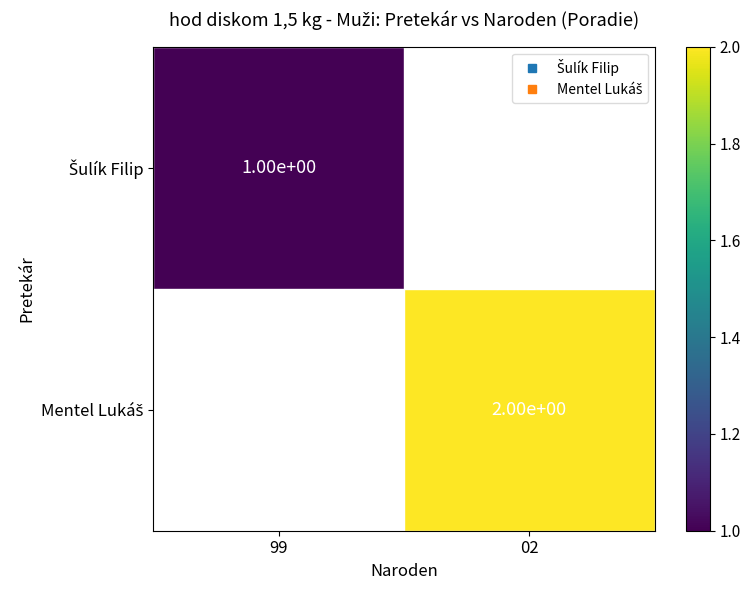

Rank the categories by Šulík Filip value from lowest to highest.

99, 02